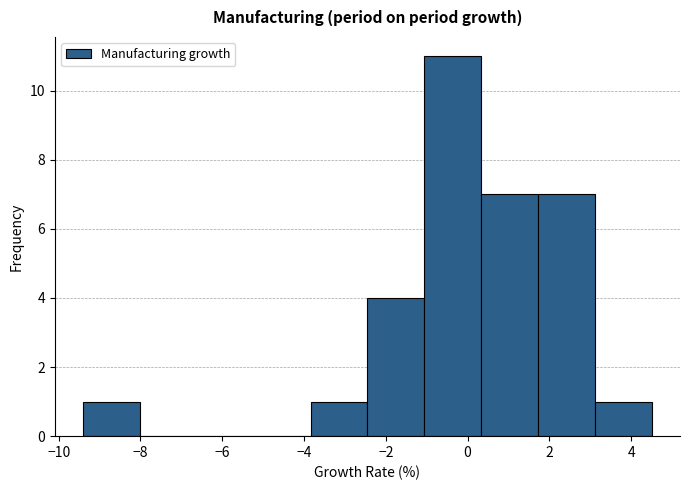

Over which range of the x-axis is the bar tallest?

-1.0 to 0.4